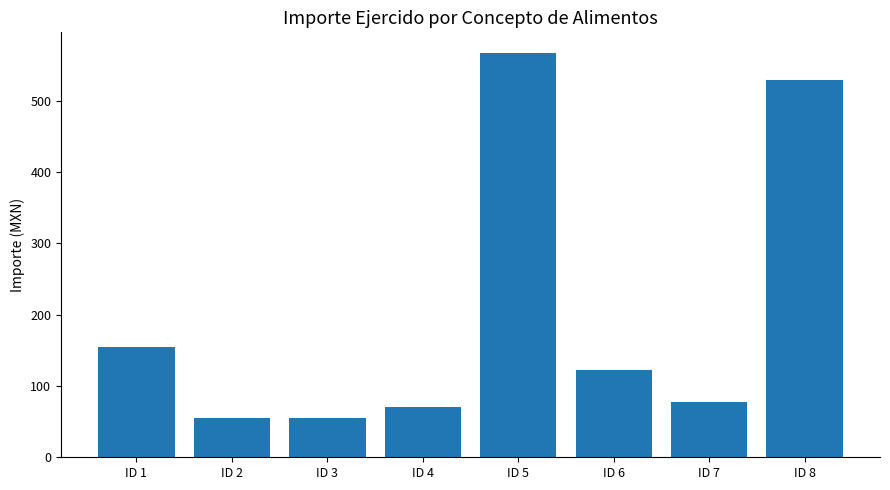

How many distinct data groups are displayed?

1